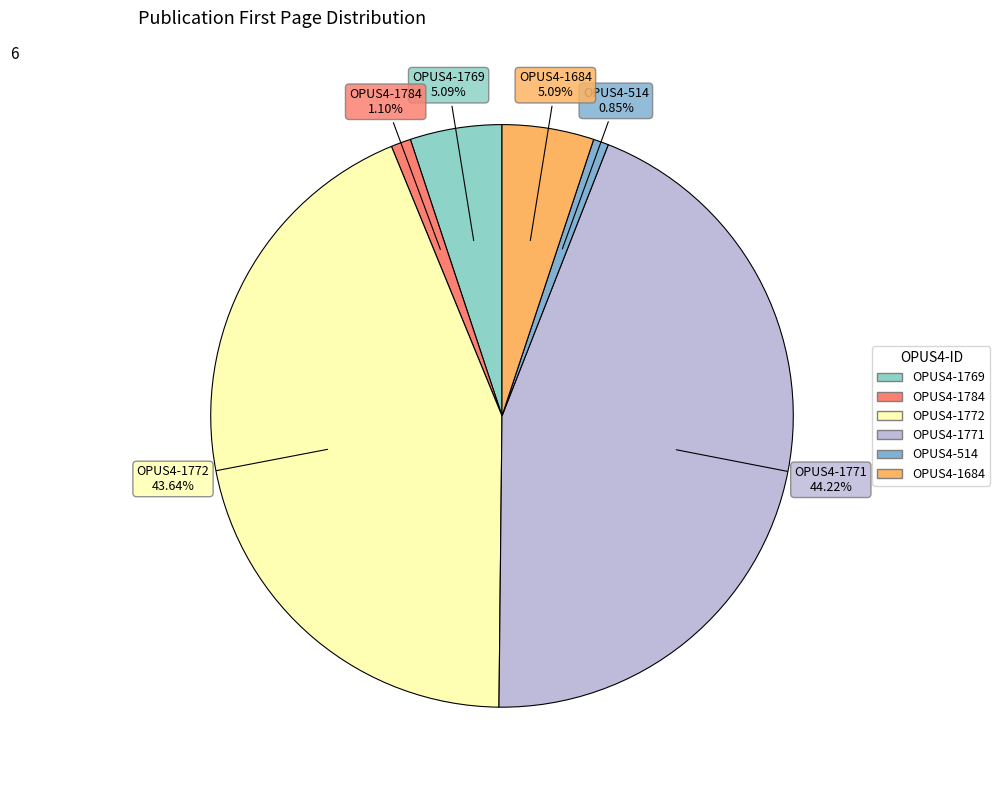

True or false: OPUS4-1684 accounts for 5% of the total.

True